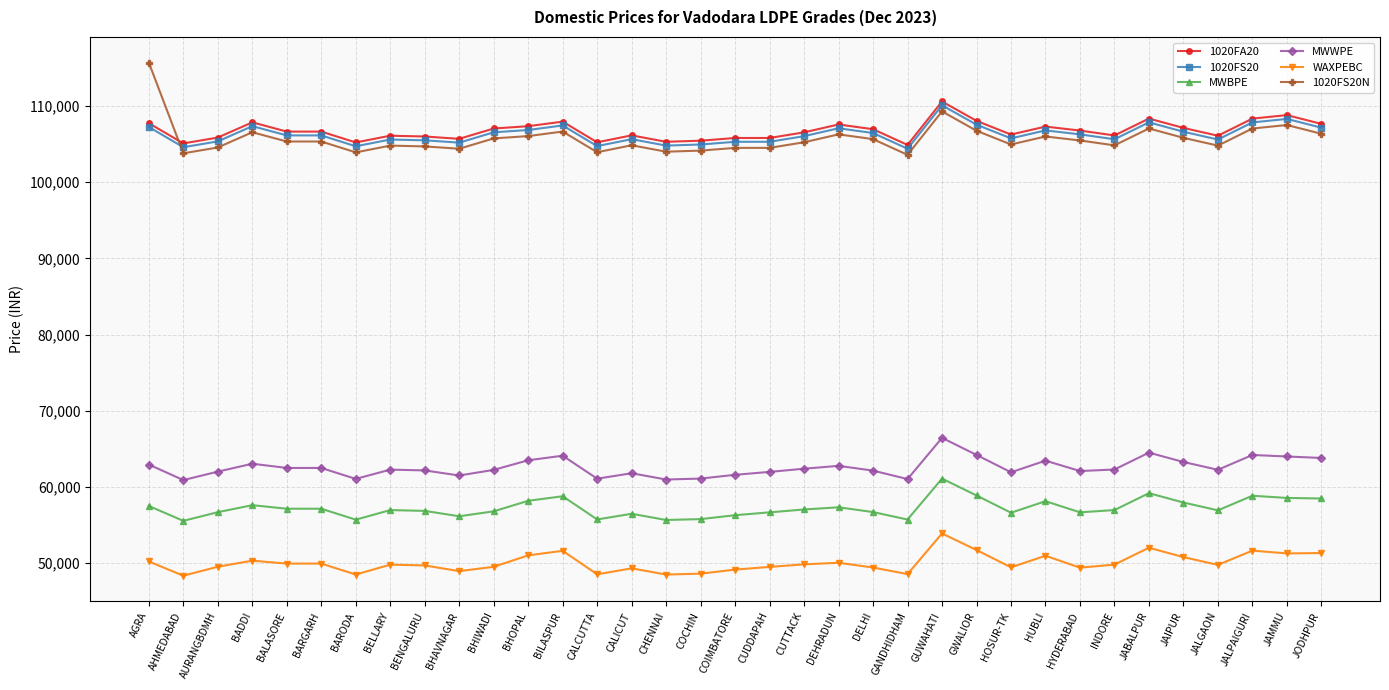

True or false: 1020FS20 has a value of 155555 at BHOPAL.

False